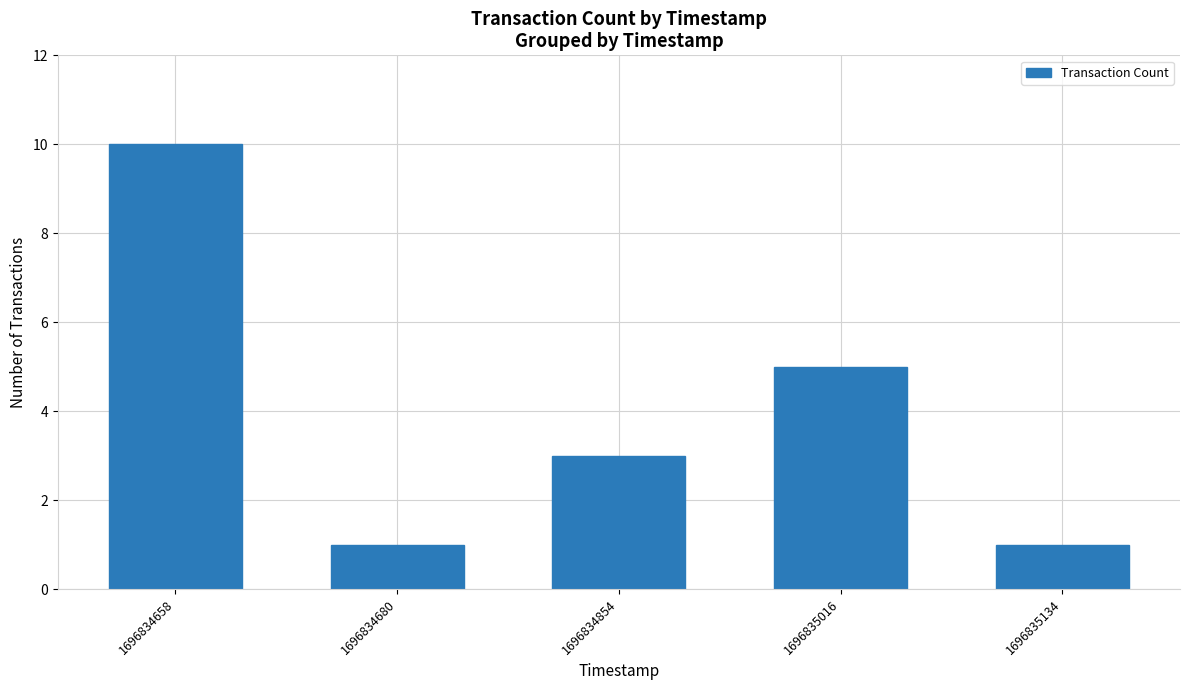

Between 1696834658 and 1696834854, which is larger?

1696834658